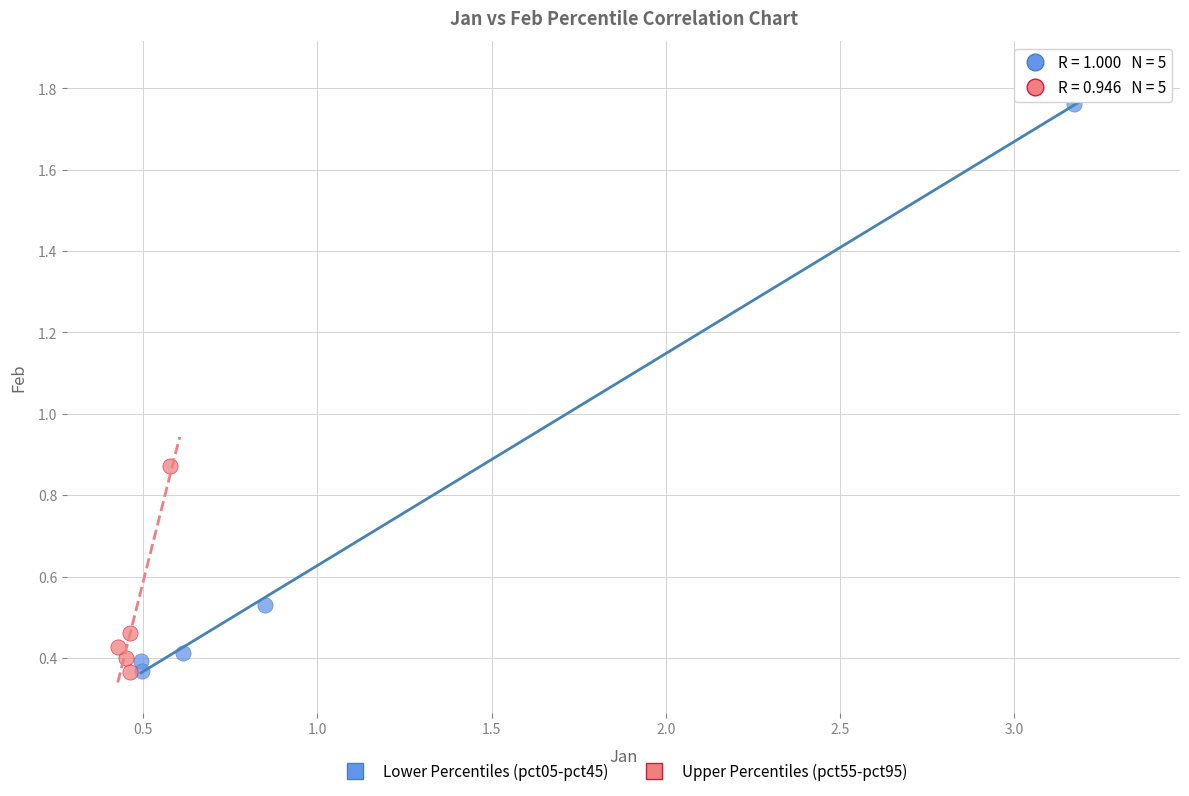

Which series reaches the maximum Y coordinate?

Lower Percentiles (pct05-pct45)